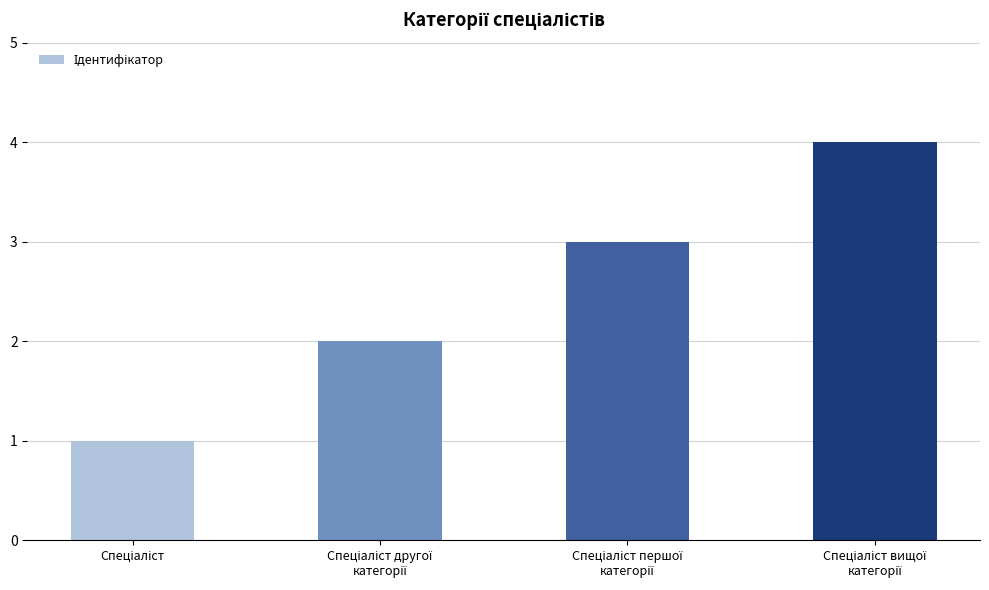

How many categories are shown in the chart?

4